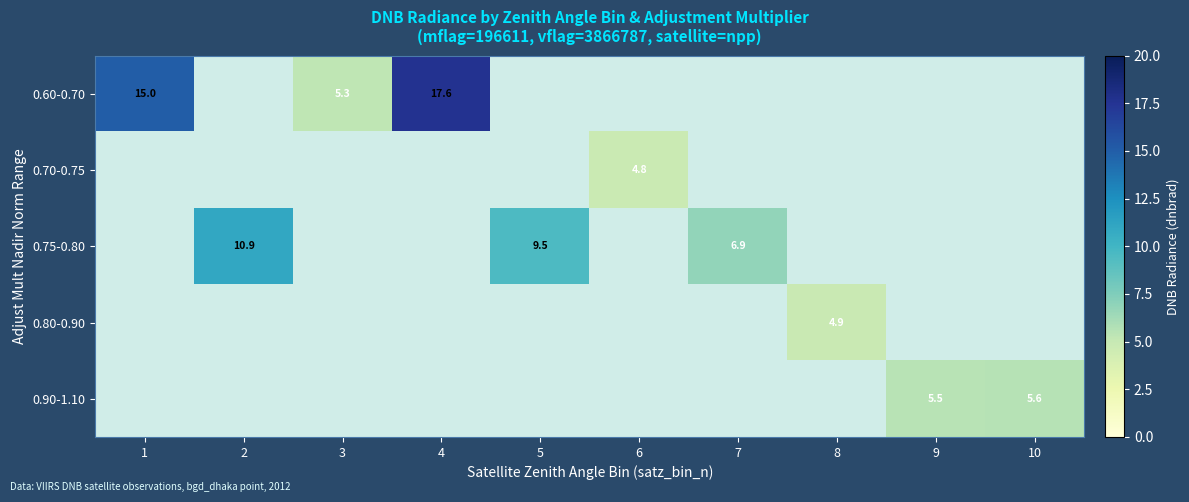

How many values in 0.60-0.70 are above zero?

3